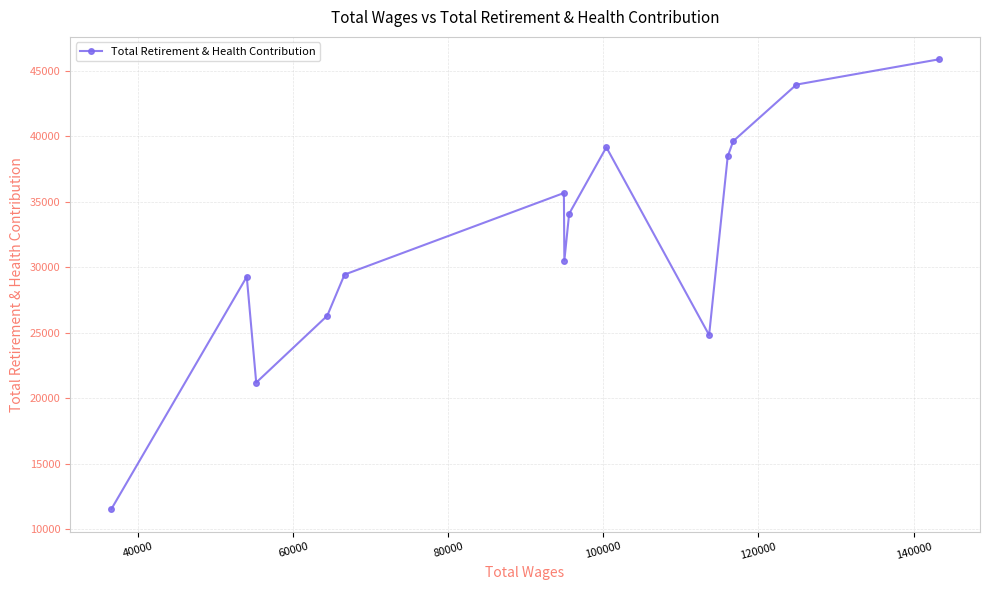

What is the smallest value displayed?

11532